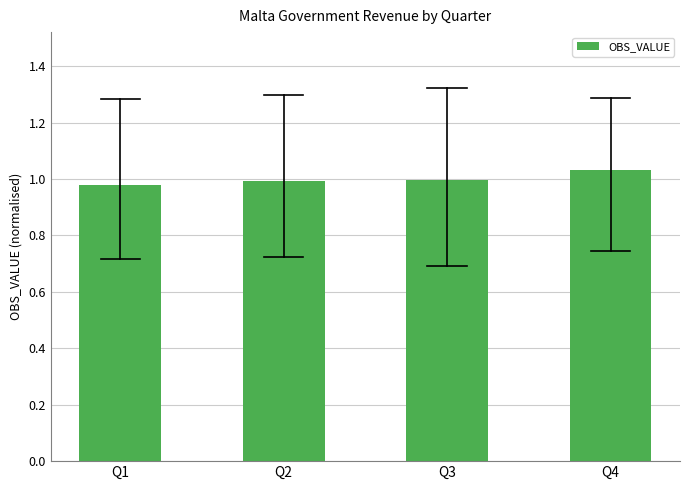

Is it true that the value at Q1 is 1.0?

True